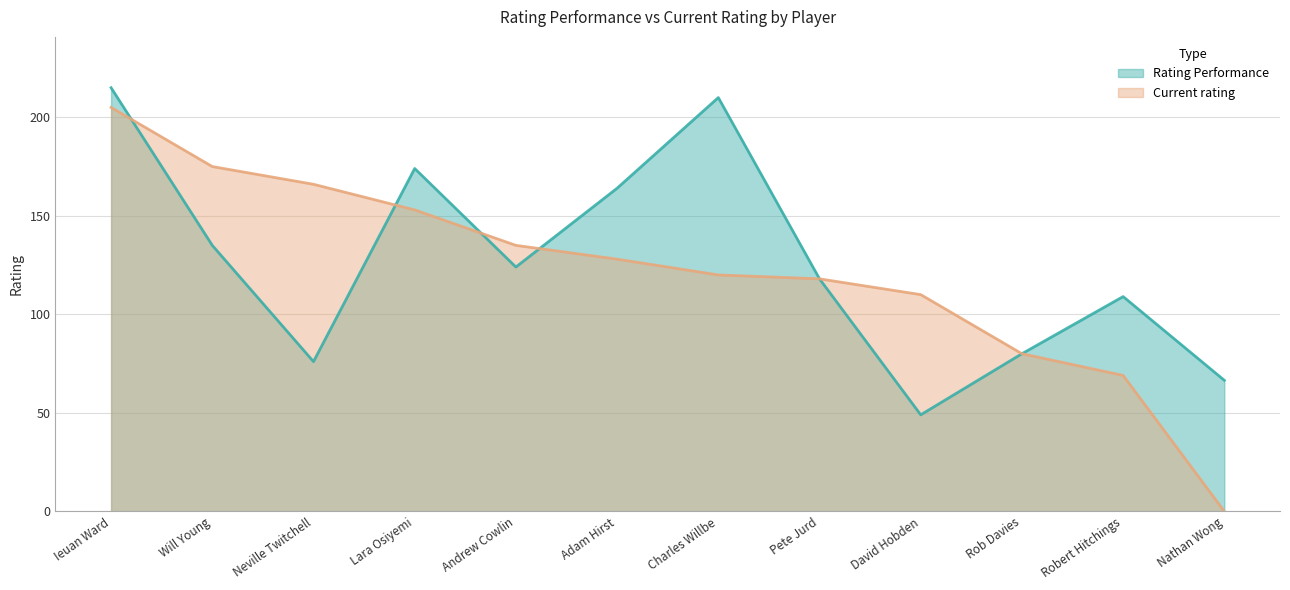

What is the difference between the maximum and minimum values in the Current rating series?

205.0